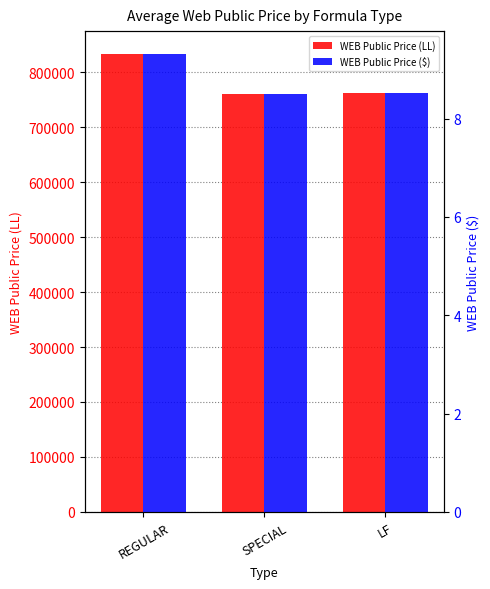

Rank the series at REGULAR from highest to lowest value.

WEB Public Price (LL), WEB Public Price ($)